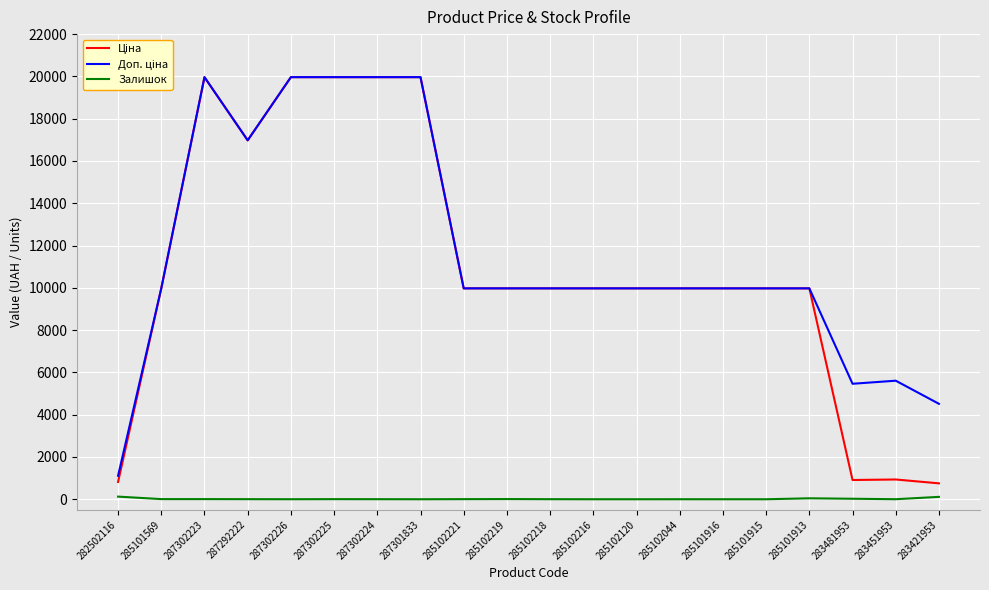

The value of Залишок at 285101915 is 0.0. True or false?

True